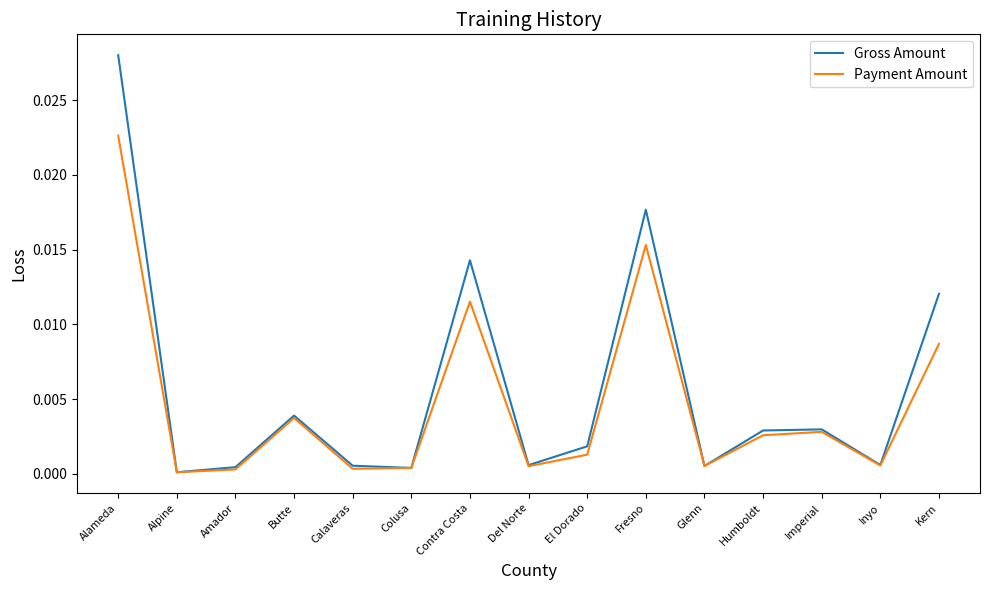

Is the value of Gross Amount at Imperial greater than the value of Payment Amount at Alameda?

No